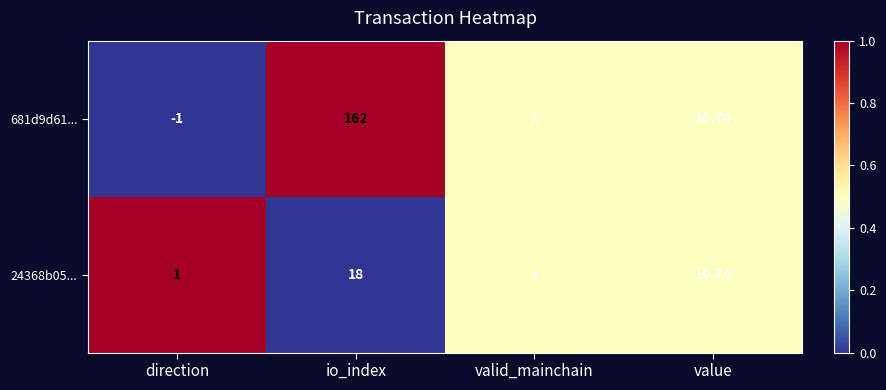

What is the difference between the highest and lowest values at io_index?

144.0